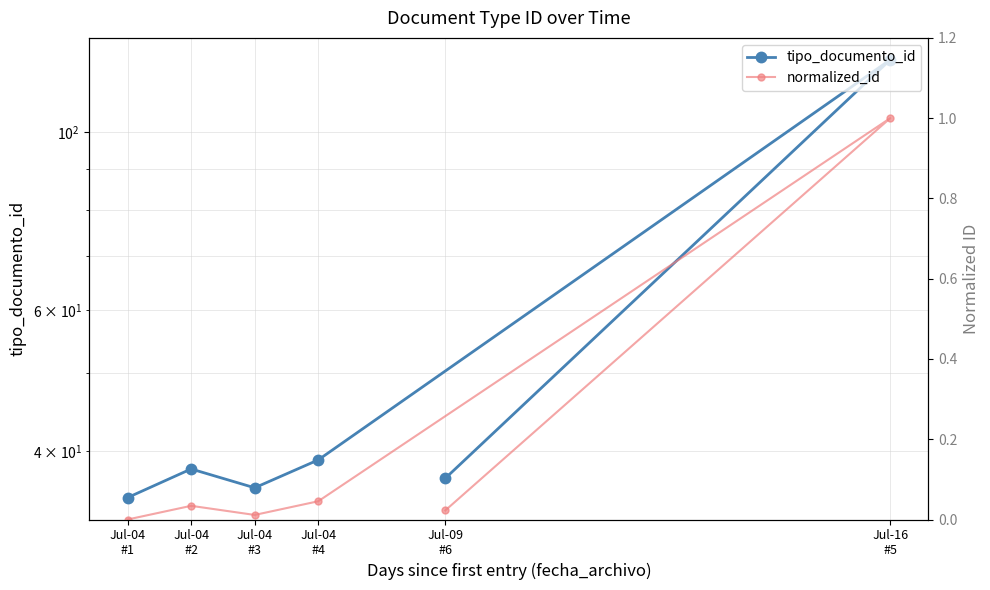

What is the difference between the highest and lowest values at Jul-04
#3?

36.0